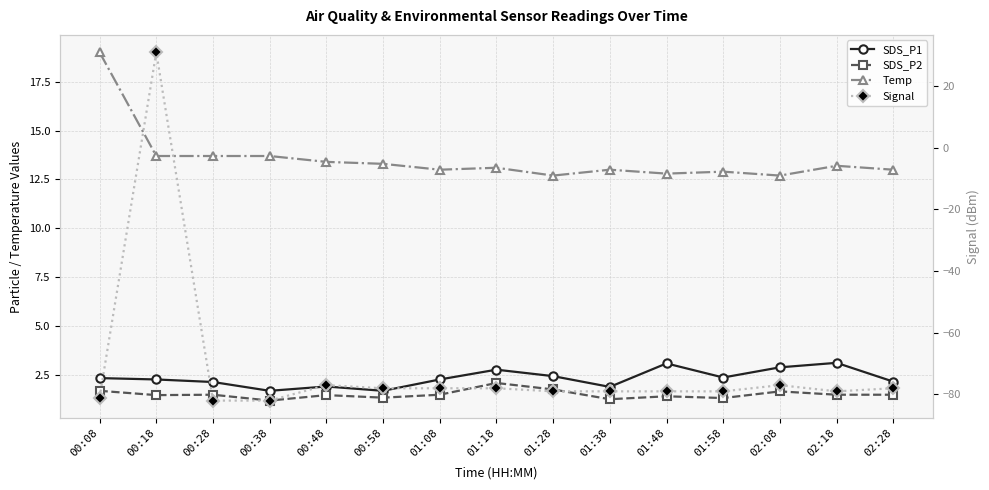

At how many categories does at least one series exceed -71?

15